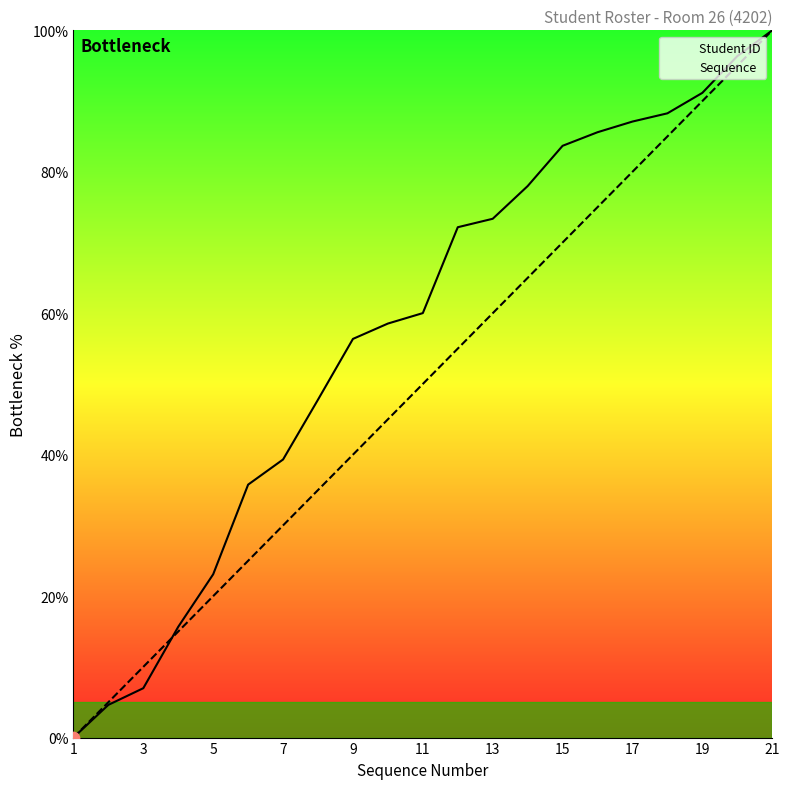

Which series contains the highest Y value?

Student ID